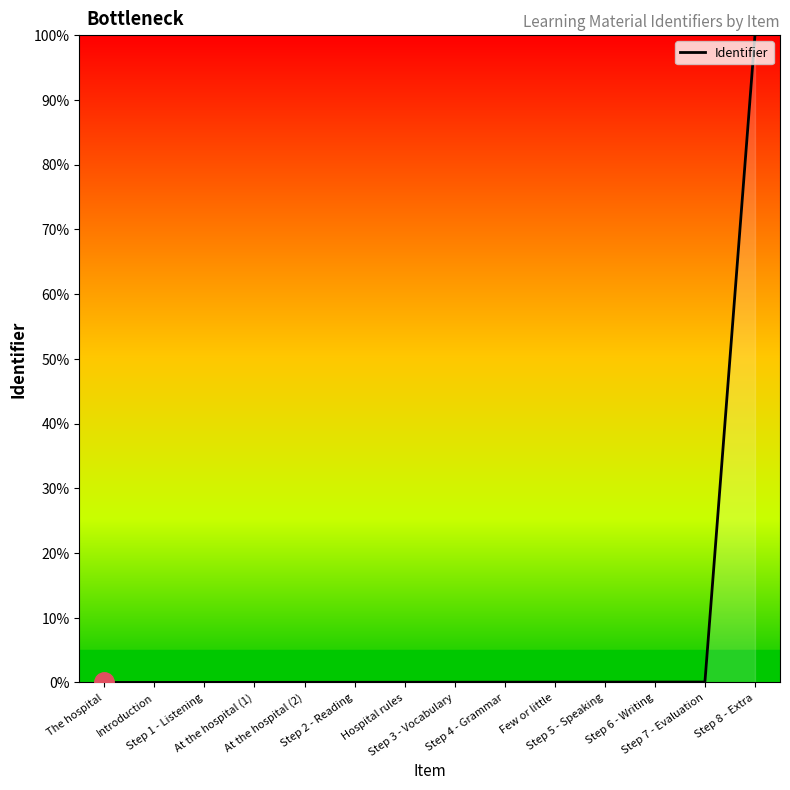

What position from the right is At the hospital (2)?

10